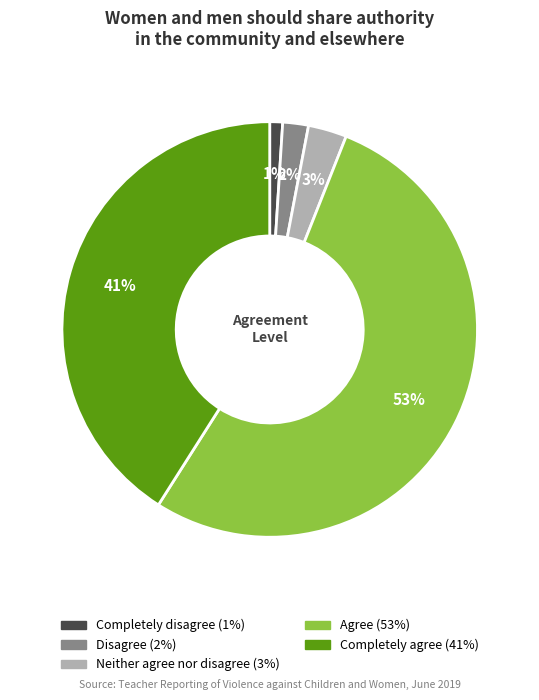

Count the number of slices in the pie.

5